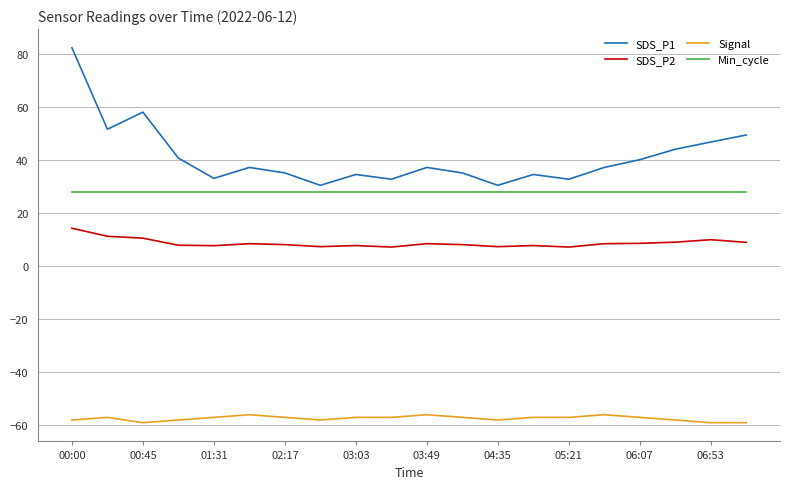

What is the minimum value shown in the chart?

-59.0